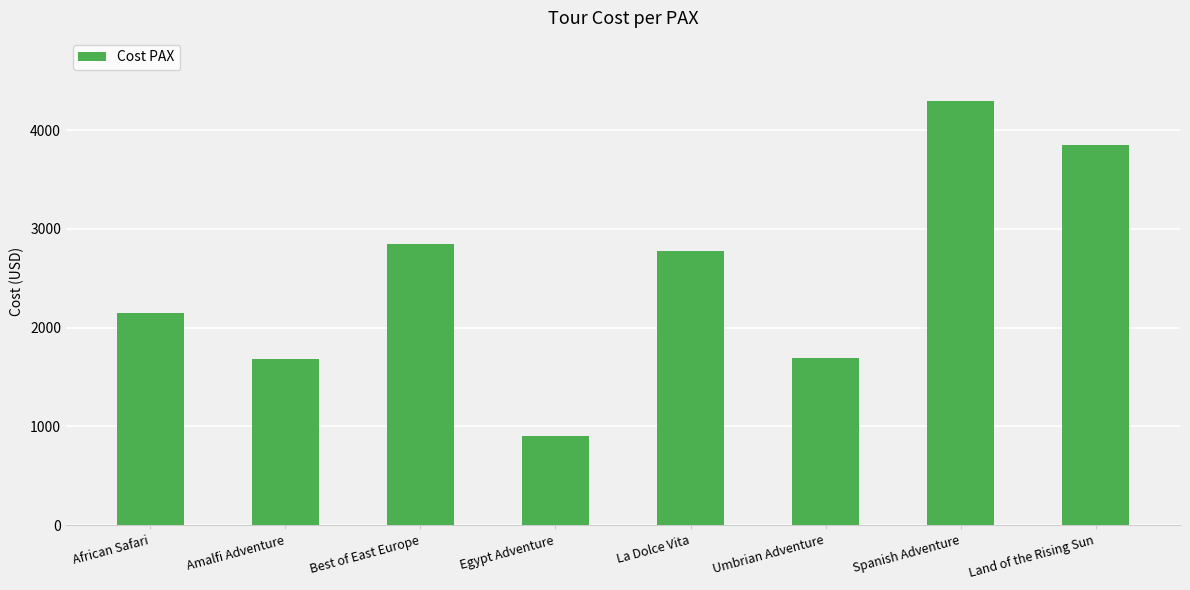

What is the sum of all values?

20195